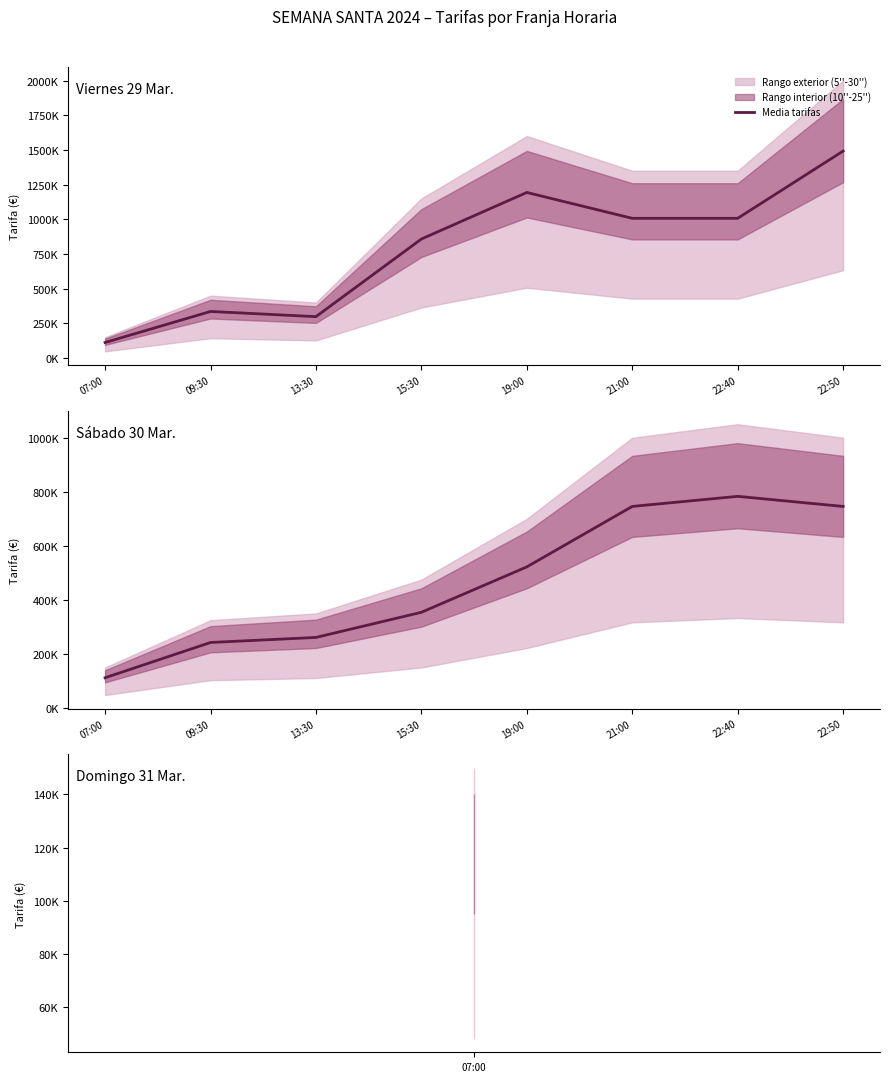

Reading right to left, extract all data points from this chart.

22:50=745833.3	22:40=783166.7	21:00=745833.3	19:00=522166.7	15:30=354166.7	13:30=261166.7	09:30=242500.0	07:00=112000.0